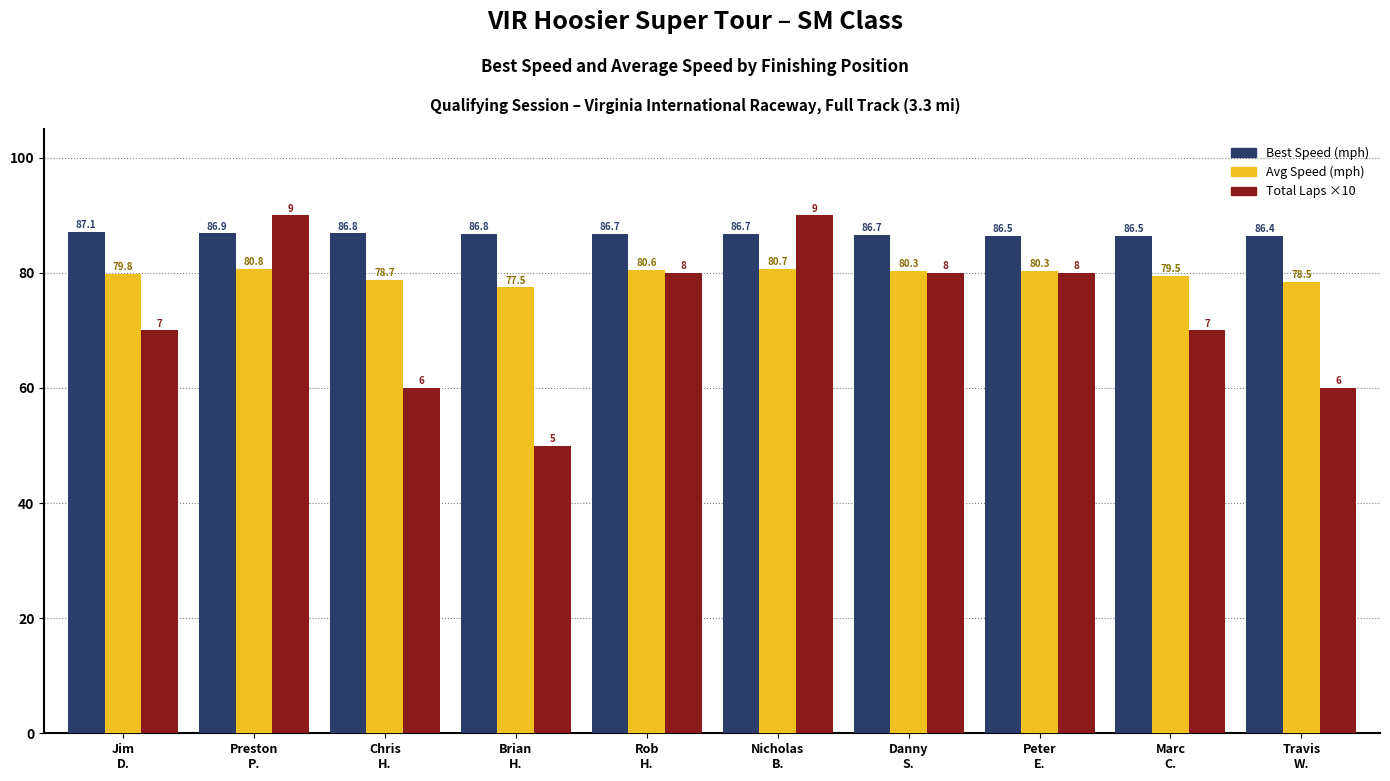

What is the value of the Total Laps ×10 bar at the 8th from the left?

80.0